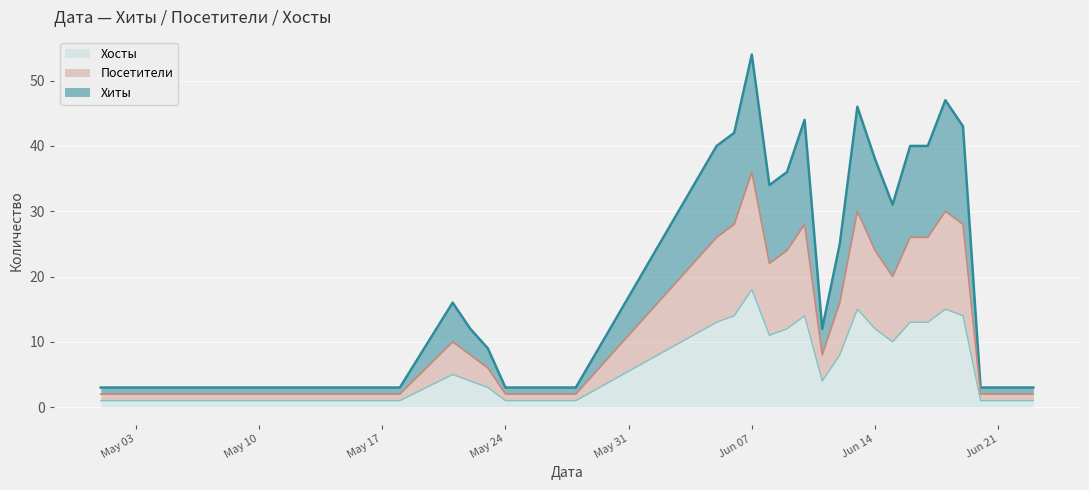

What is the maximum value shown in the chart?

54